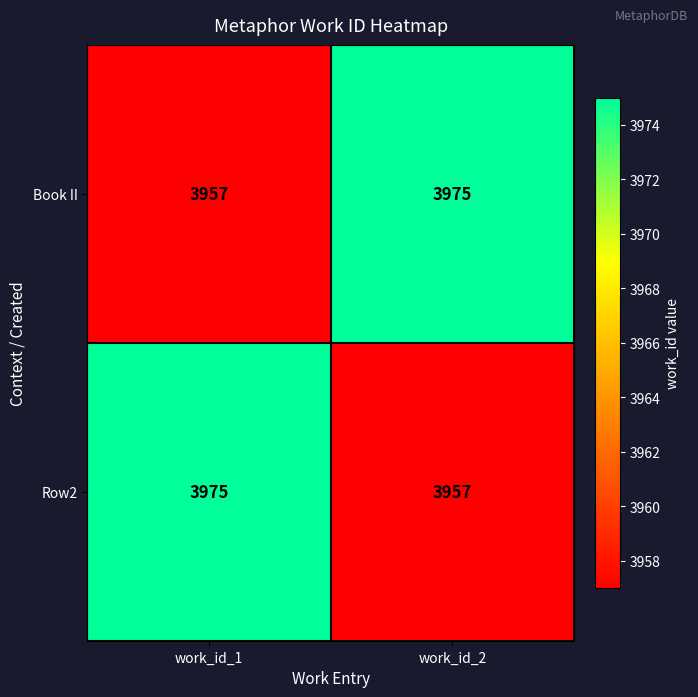

At which label is Book II closest to 3966?

work_id_1